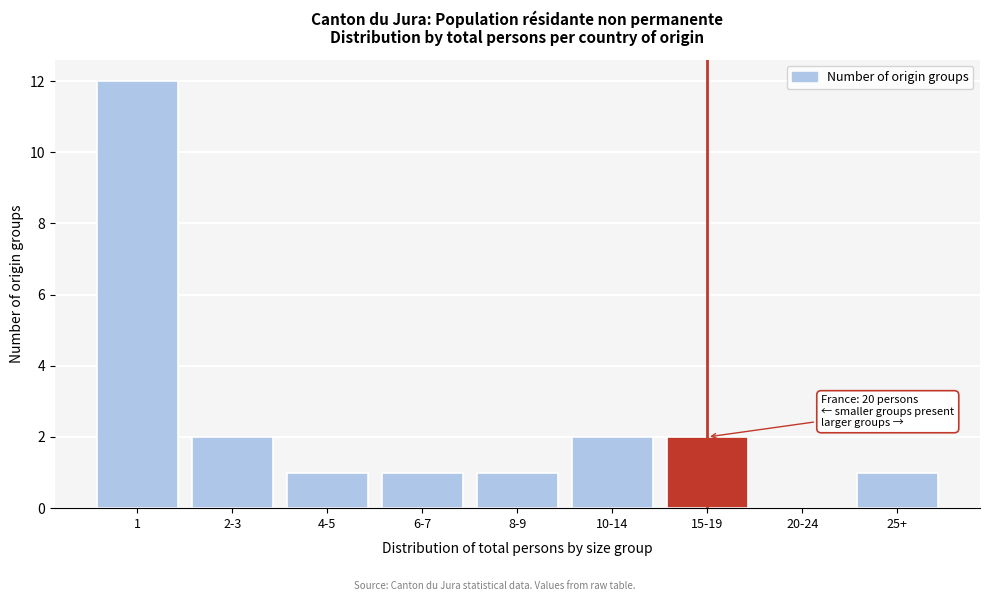

Reading left to right, extract all data points from this chart.

1=12	2-3=2	4-5=1	6-7=1	8-9=1	10-14=2	15-19=2	20-24=0	25+=1